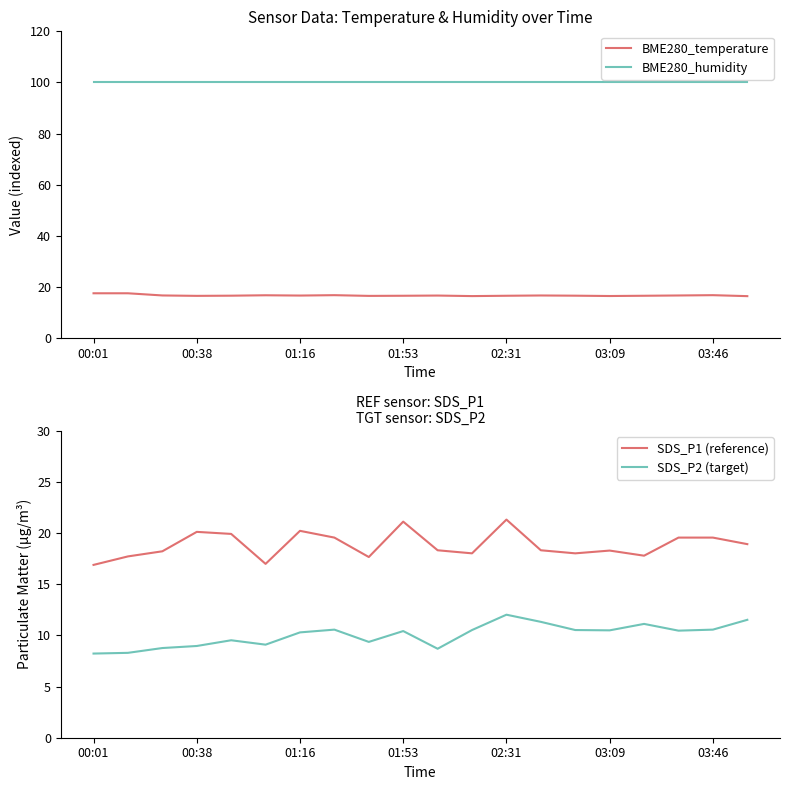

At which label does BME280_temperature reach its minimum?

19